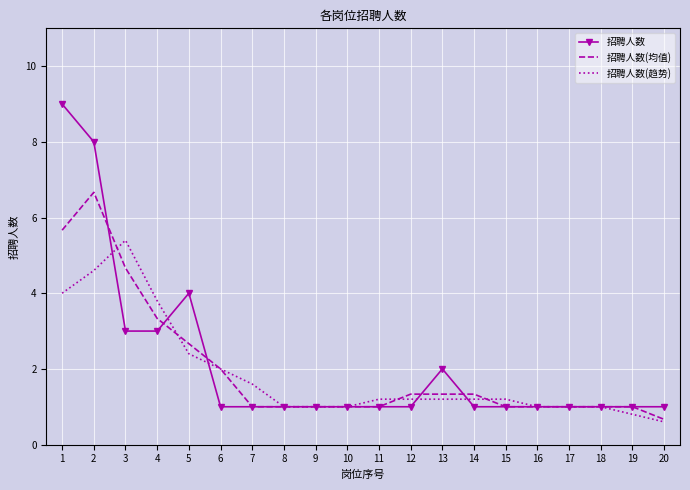

Between 13 and 14, which series saw the biggest shift?

招聘人数